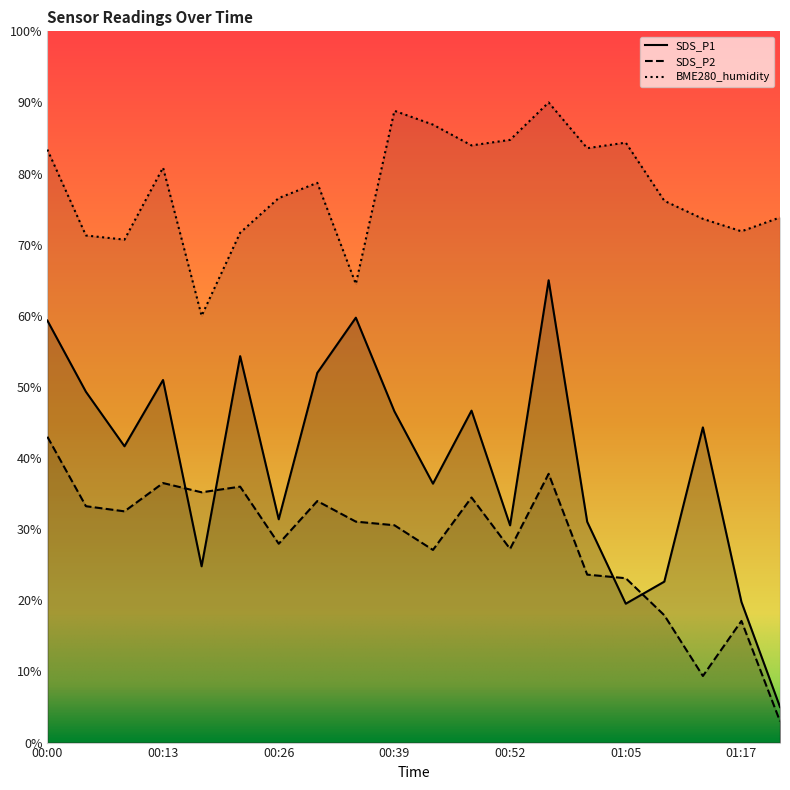

True or false: SDS_P2 and BME280_humidity intersect in this chart.

False